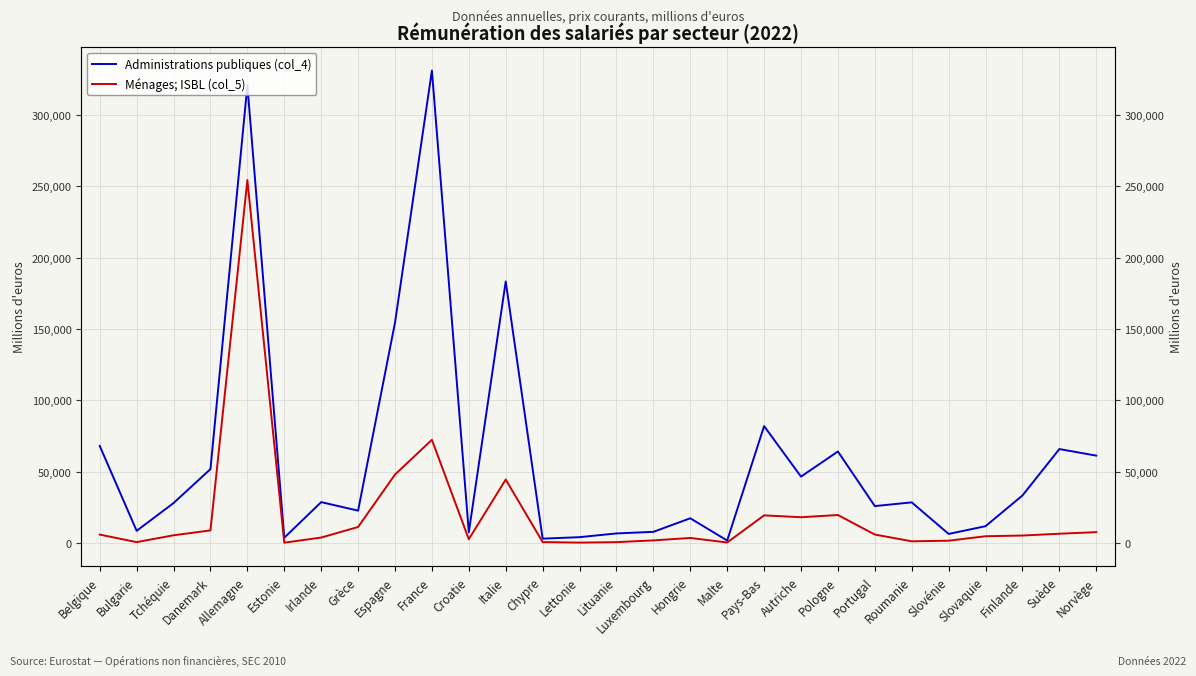

Which has a higher value, Roumanie or Finlande?

Finlande